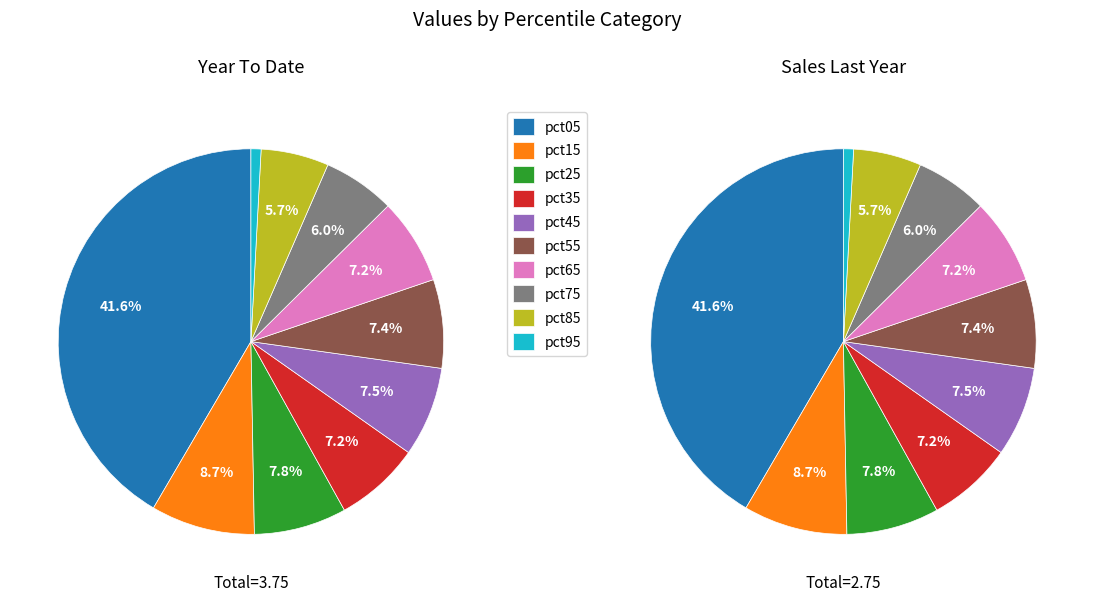

To the nearest percent, what is the difference between the pct45 and pct05 slice percentages?

34%